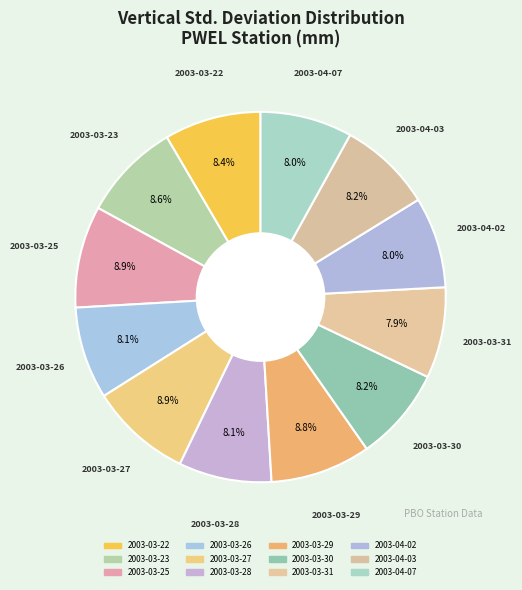

How many segments does this pie chart have?

12